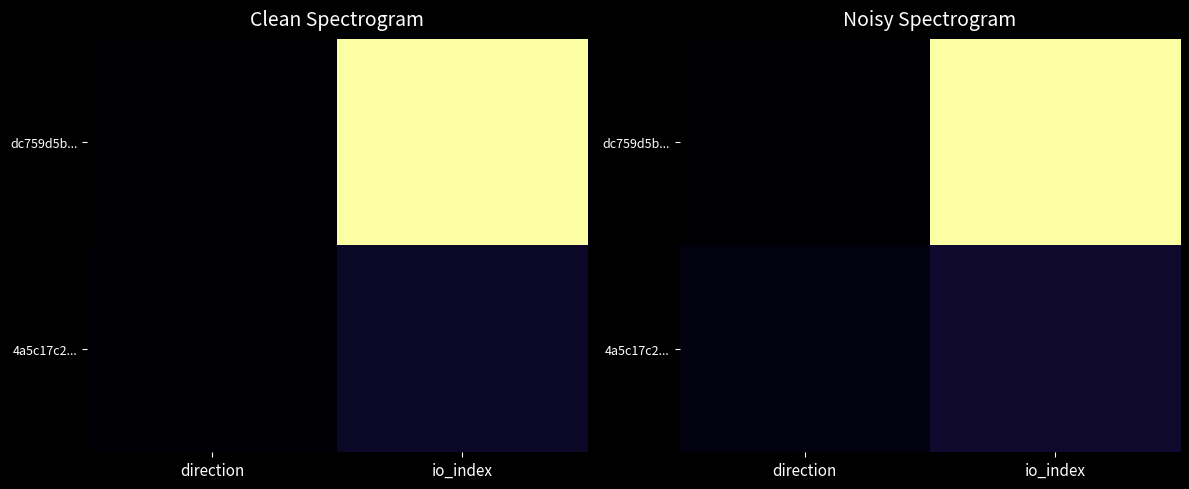

Which category has the lowest value across all series?

direction